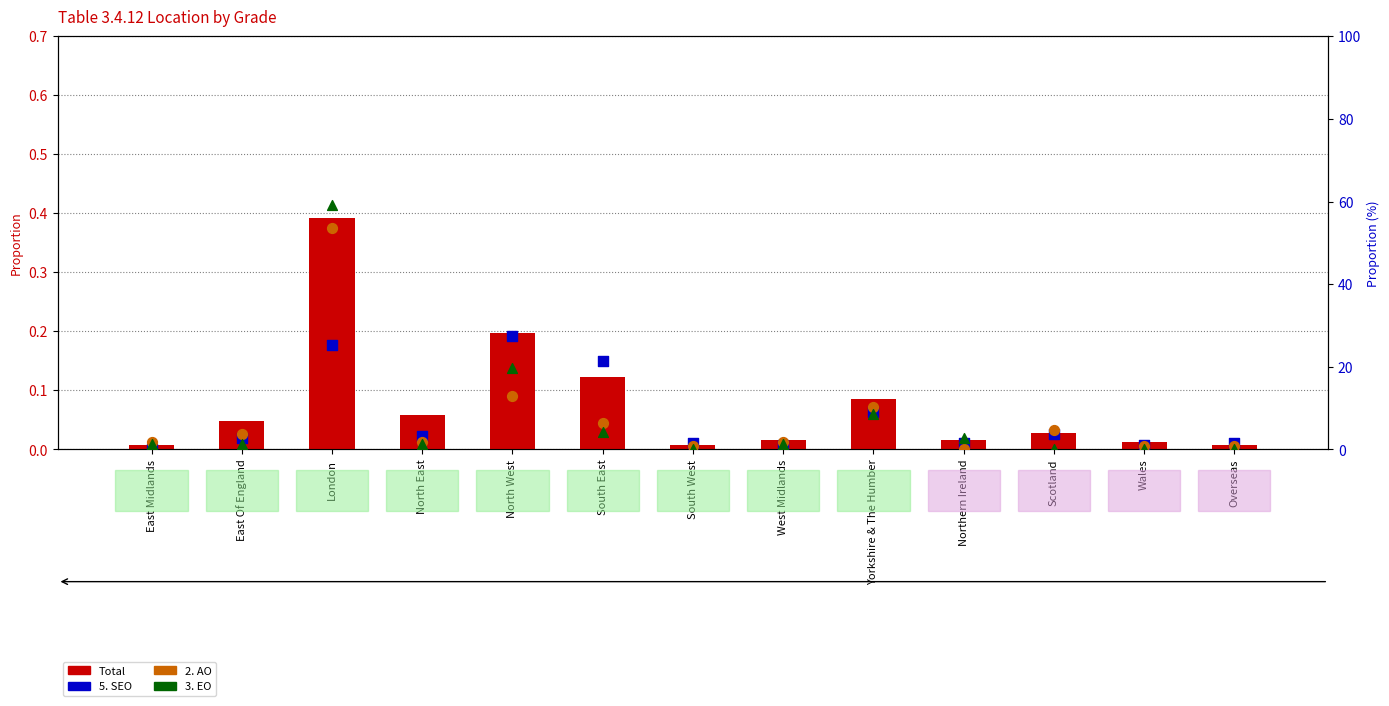

Which series has the largest Y range (max minus min)?

3. EO